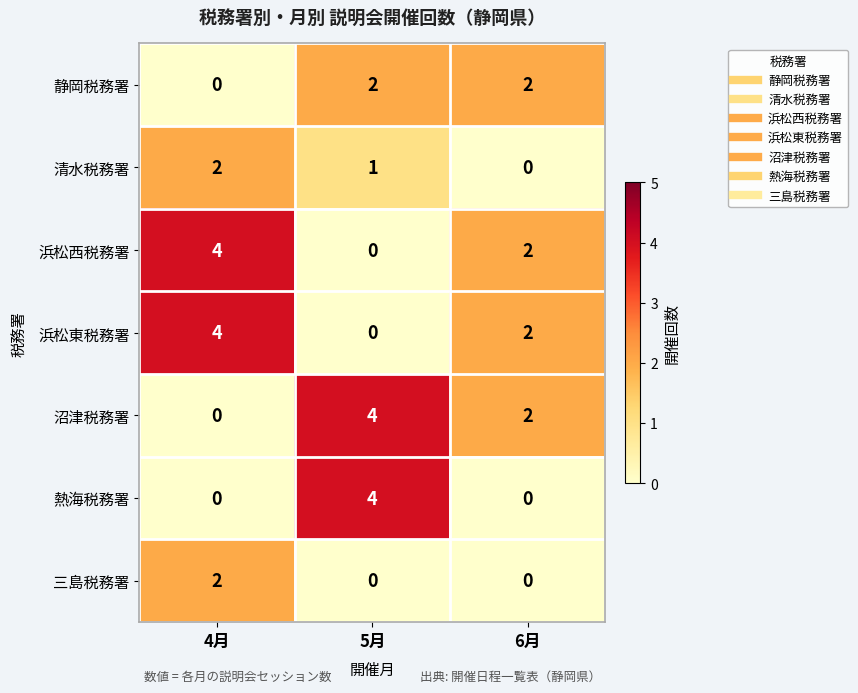

Which series changed the most between 5月 and 6月?

熱海税務署